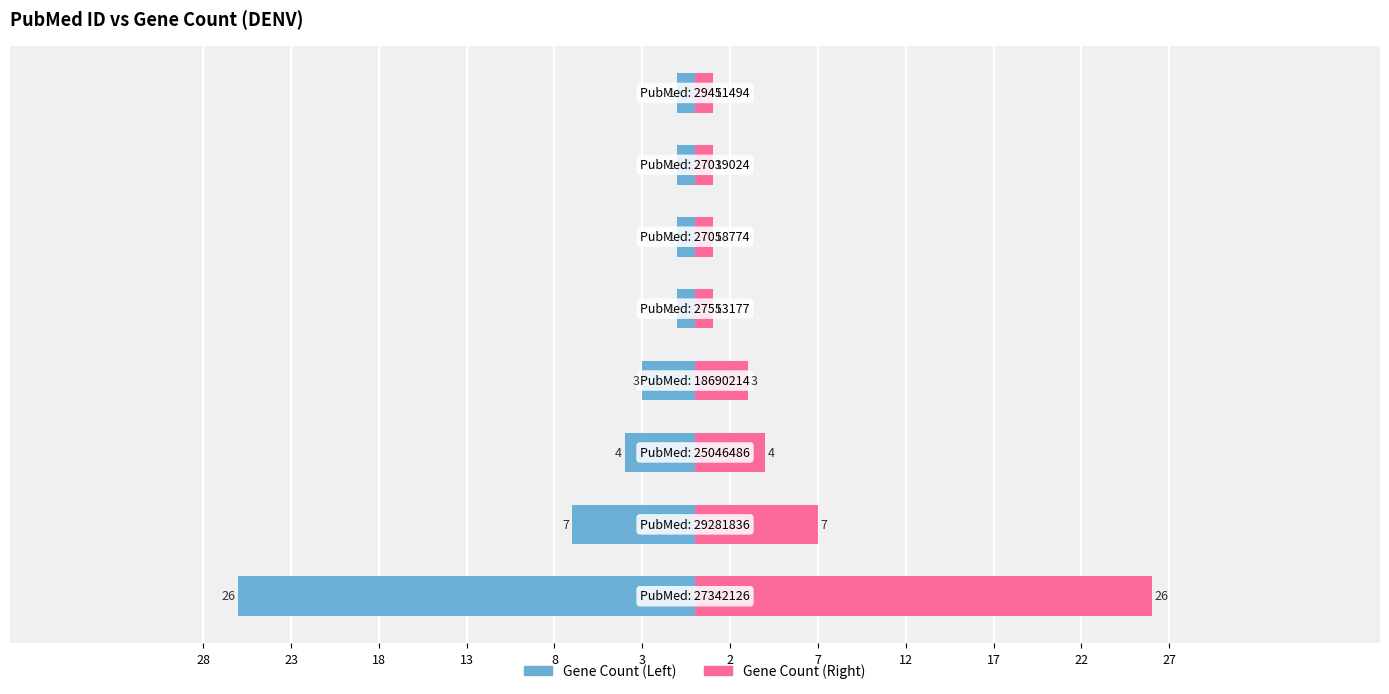

What is the sum of the Gene Count (Right) values at 23 and 8?

8